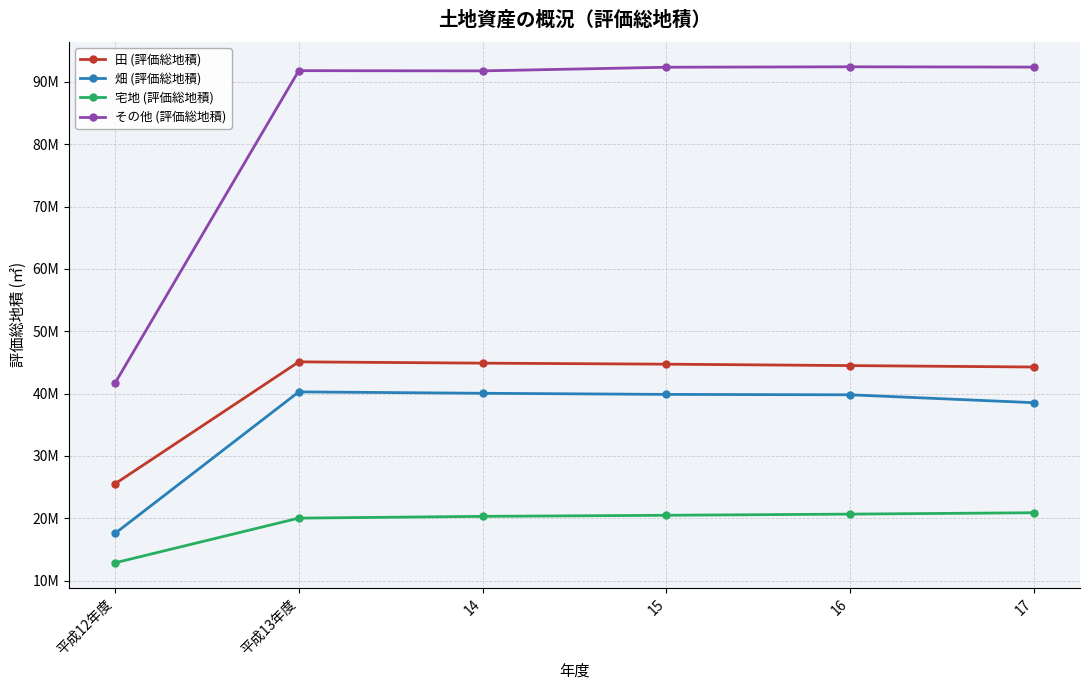

What is the lowest value of the その他 (評価総地積) series?

41667415